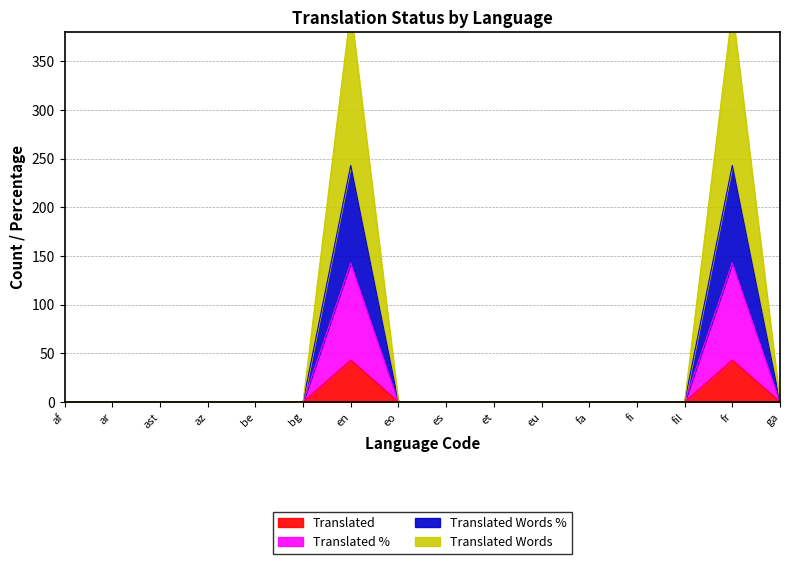

What is the label of the 7th point from the left?

en